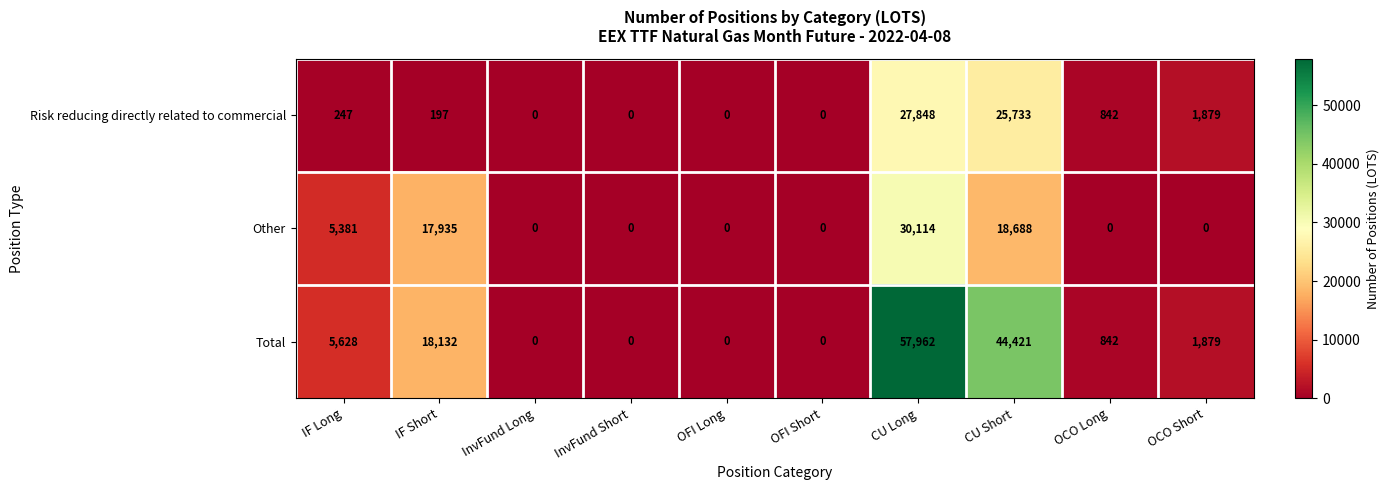

Which series has the largest total across all categories?

Total